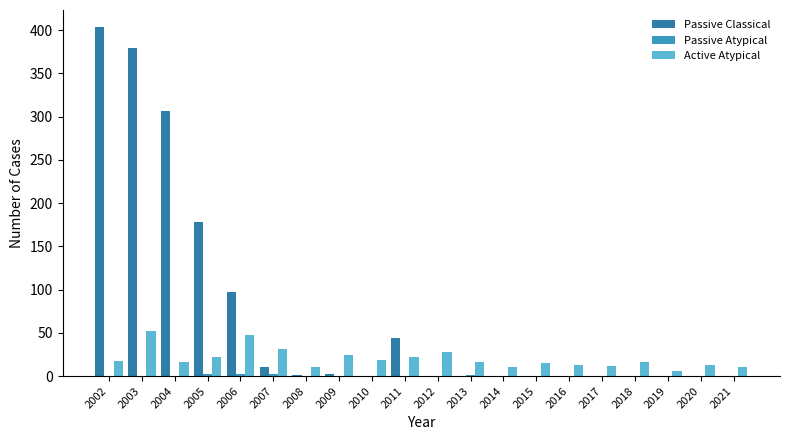

At which label is Passive Atypical closest to 1?

2013